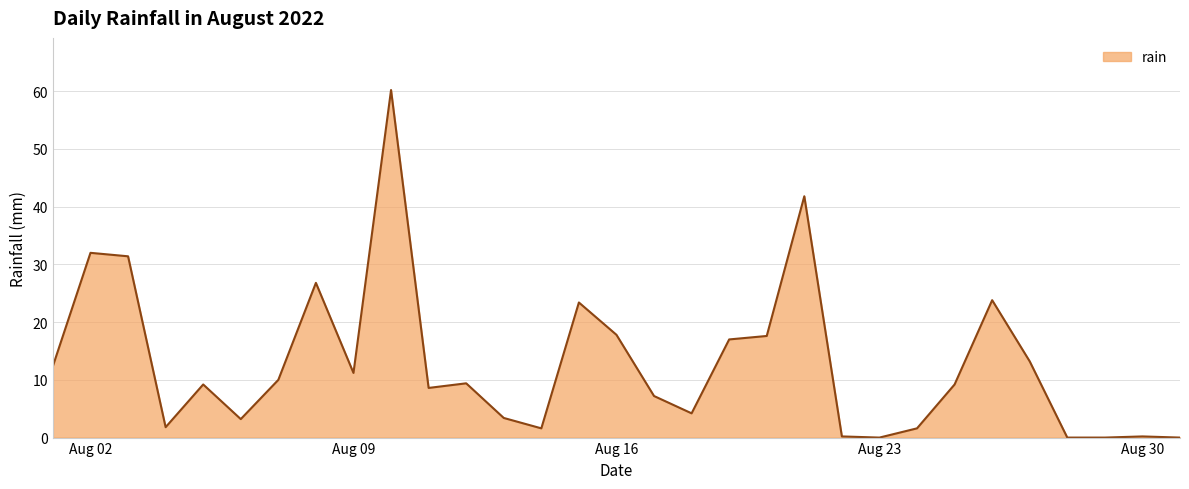

What is the sum of all values?

398.4